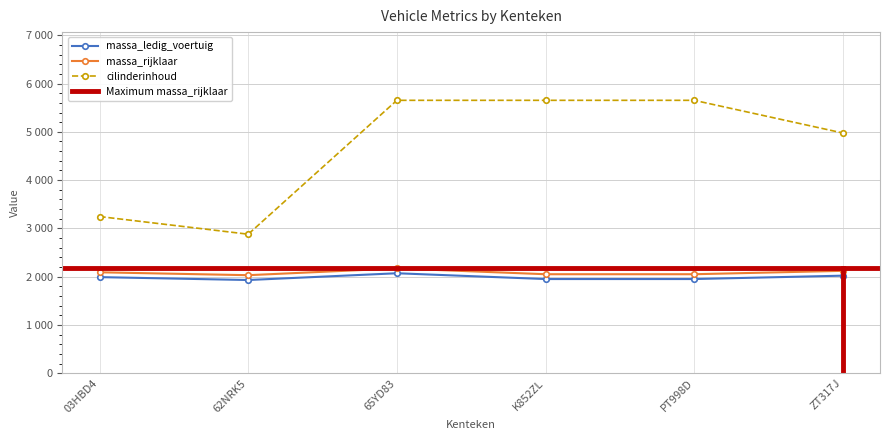

Which series has the widest spread of values?

cilinderinhoud